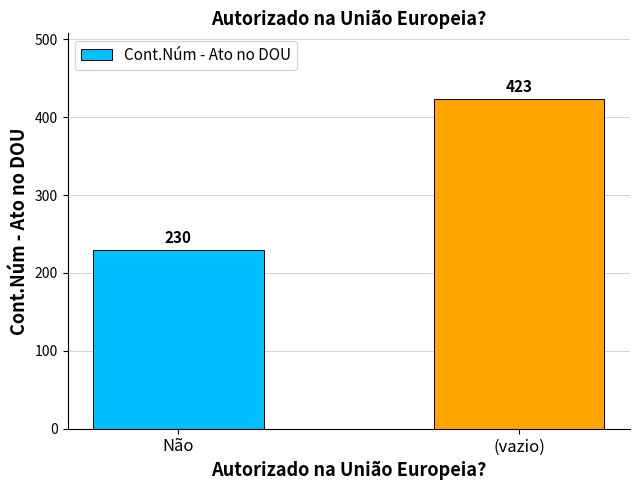

What is the ratio of the value at Não to the value at (vazio)?

0.5